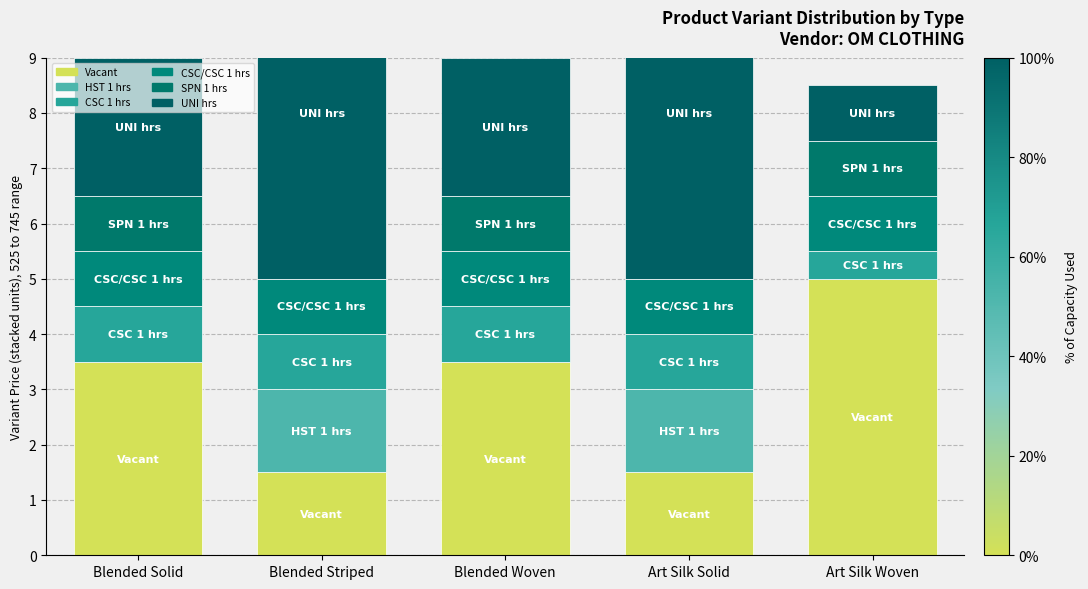

Reading left to right, extract all data points from this chart.

Vacant: 3.5	1.5	3.5	1.5	5.0
HST 1 hrs: 0.0	1.5	0.0	1.5	0.0
CSC 1 hrs: 1.0	1.0	1.0	1.0	0.5
CSC/CSC 1 hrs: 1.0	1.0	1.0	1.0	1.0
SPN 1 hrs: 1.0	0.0	1.0	0.0	1.0
UNI hrs: 2.5	6.0	2.5	6.0	1.0